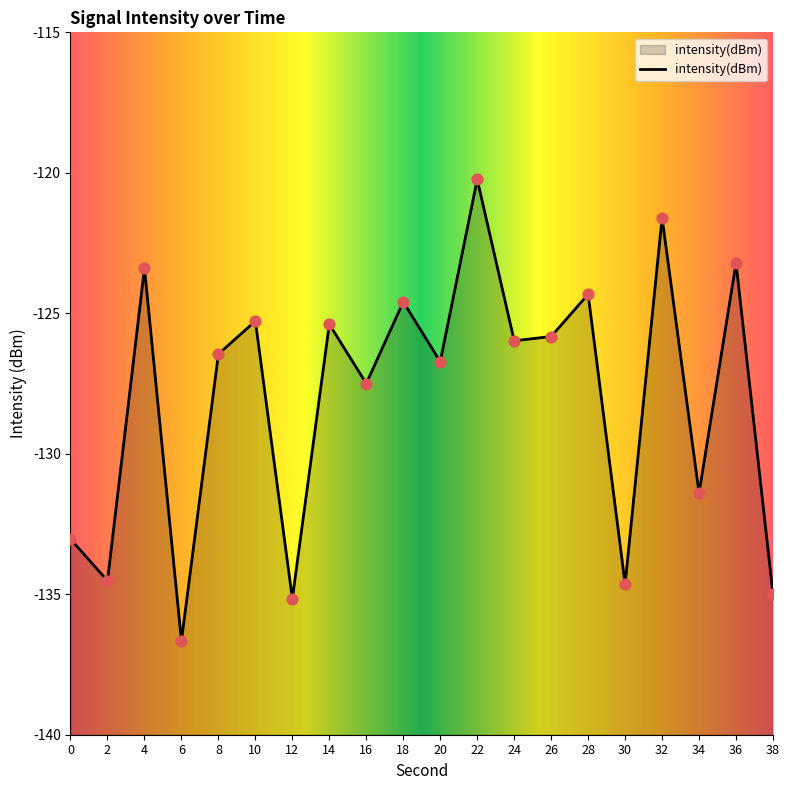

What is the change in value from 20 to 24?

+0.7